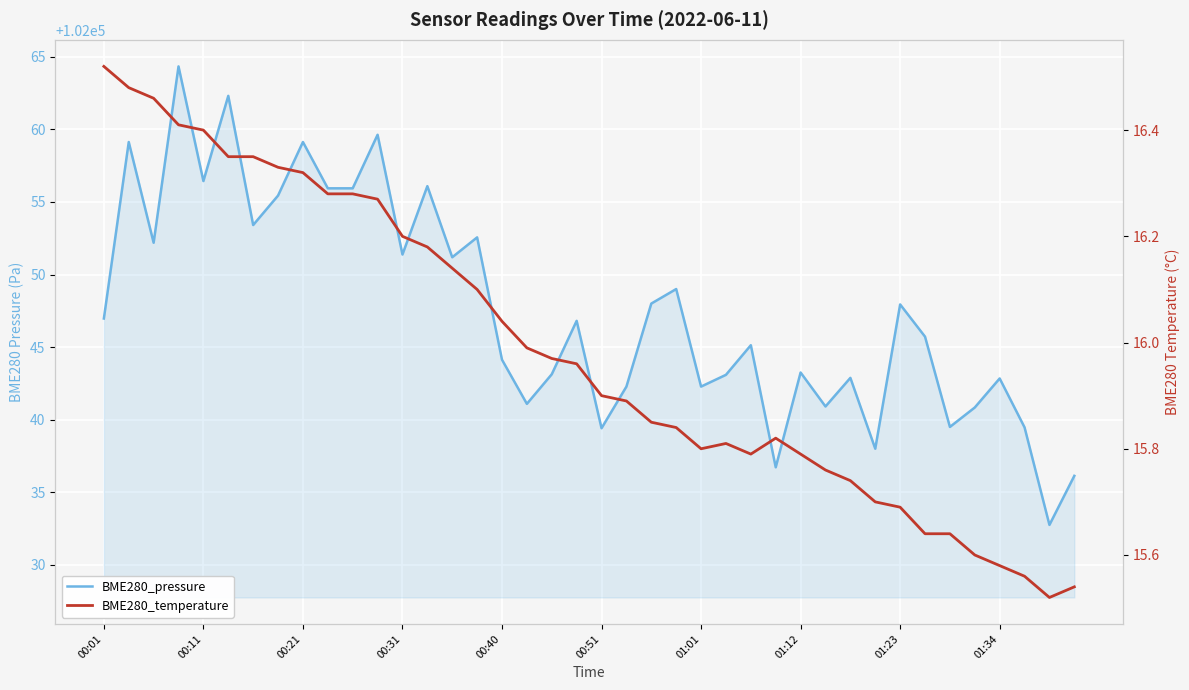

Reading right to left, transcribe all the data shown in this chart.

BME280_pressure: 102036.1	102032.8	102039.5	102042.8	102040.8	102039.5	102045.7	102047.9	102038.0	102042.9	102040.9	102043.2	102036.7	102045.1	102043.1	102042.3	102049.0	102048.0	102042.3	102039.4	102046.8	102043.1	102041.1	102044.1	102052.6	102051.2	102056.1	102051.4	102059.6	102055.9	102055.9	102059.1	102055.4	102053.4	102062.3	102056.4	102064.3	102052.2	102059.1	102047.0
BME280_temperature: 15.5	15.5	15.6	15.6	15.6	15.6	15.6	15.7	15.7	15.7	15.8	15.8	15.8	15.8	15.8	15.8	15.8	15.8	15.9	15.9	16.0	16.0	16.0	16.0	16.1	16.1	16.2	16.2	16.3	16.3	16.3	16.3	16.3	16.4	16.4	16.4	16.4	16.5	16.5	16.5